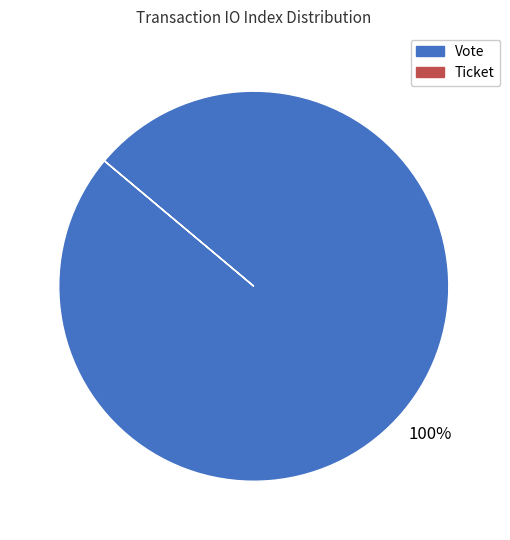

To the nearest percent, what is the average slice percentage?

50%